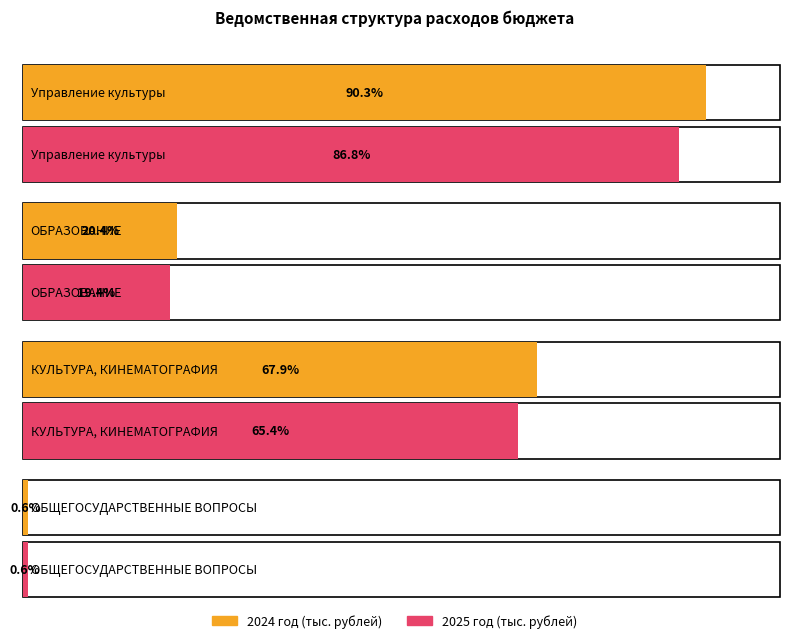

Between ОБРАЗОВАНИЕ and КУЛЬТУРА, КИНЕМАТОГРАФИЯ, which series saw the biggest shift?

2024 год (тыс. рублей)